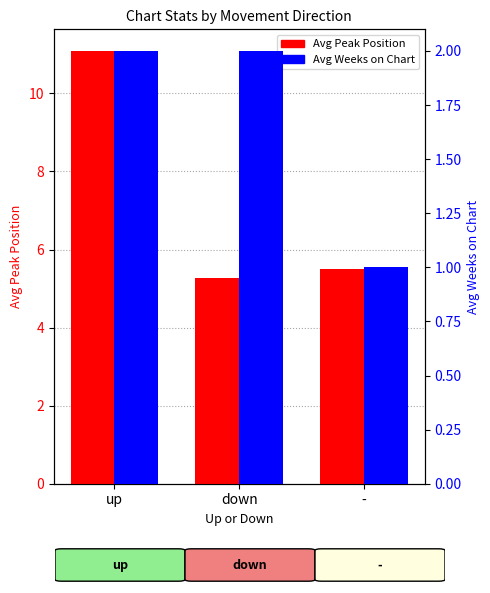

Is the value of Avg Peak Position at up greater than the value of Avg Weeks on Chart at down?

Yes